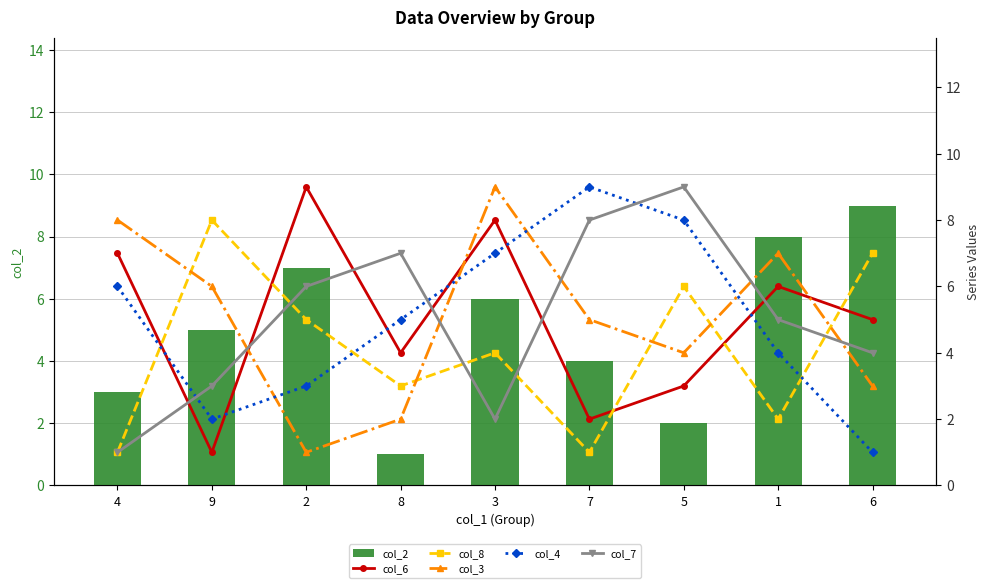

The value of col_2 at 1 is 8. True or false?

True